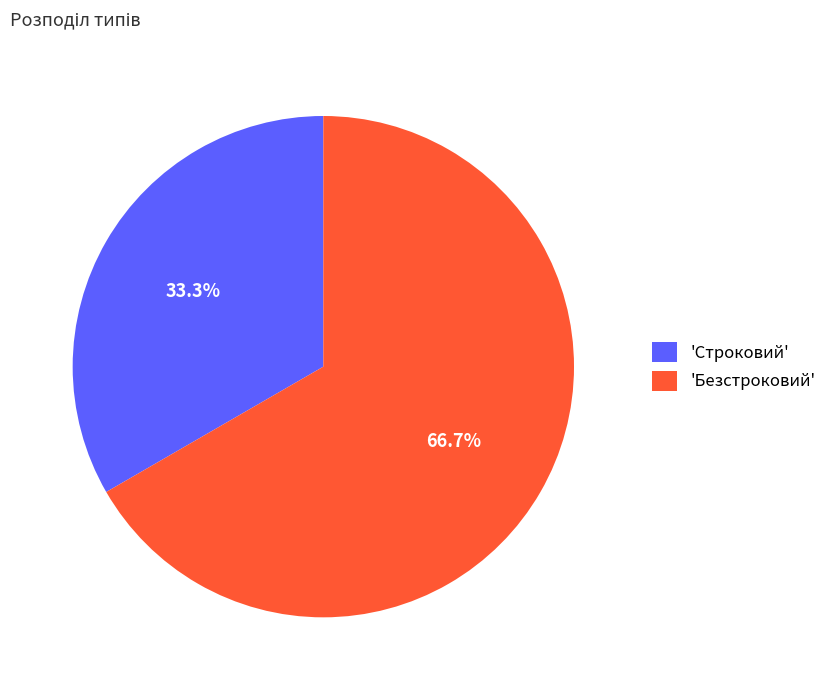

What is the ratio of the value at 'Безстроковий' to the value at 'Строковий'?

2.0